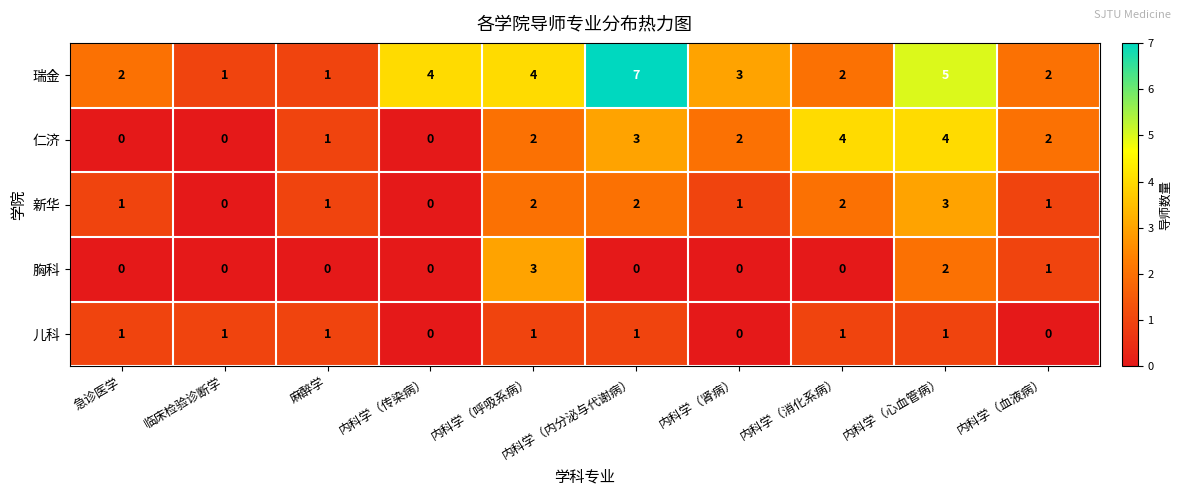

The value of 胸科 at 临床检验诊断学 is 0. True or false?

True